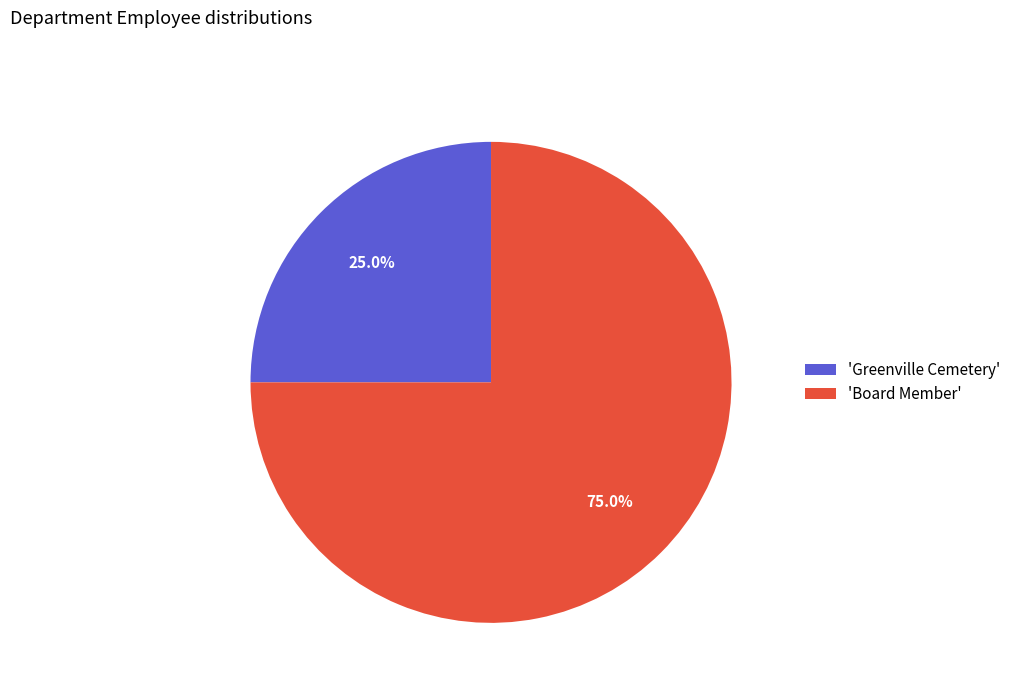

Which has a higher value, 'Greenville Cemetery' or 'Board Member'?

'Board Member'